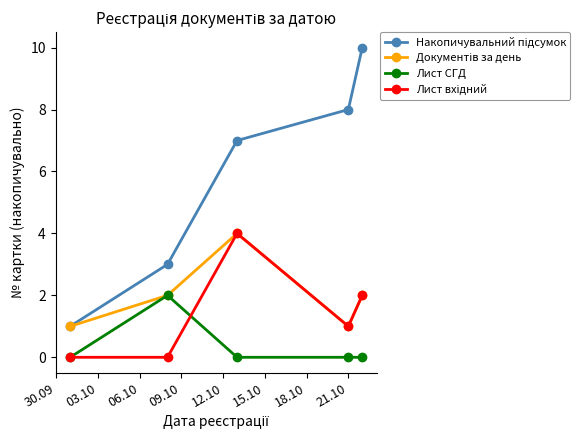

What is the maximum value shown in the chart?

10